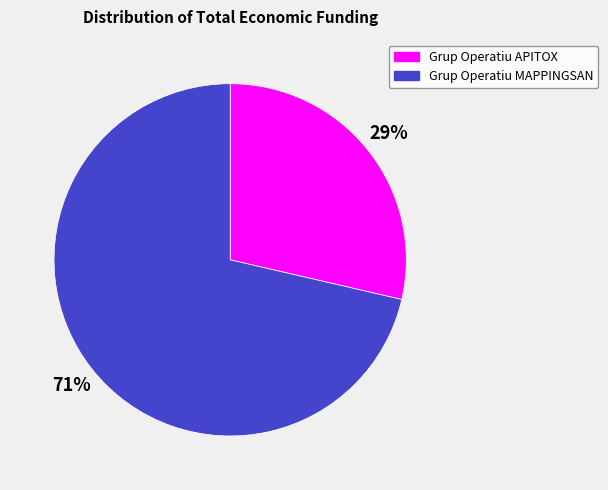

Is the sum of Grup Operatiu APITOX and Grup Operatiu MAPPINGSAN greater than half?

Yes